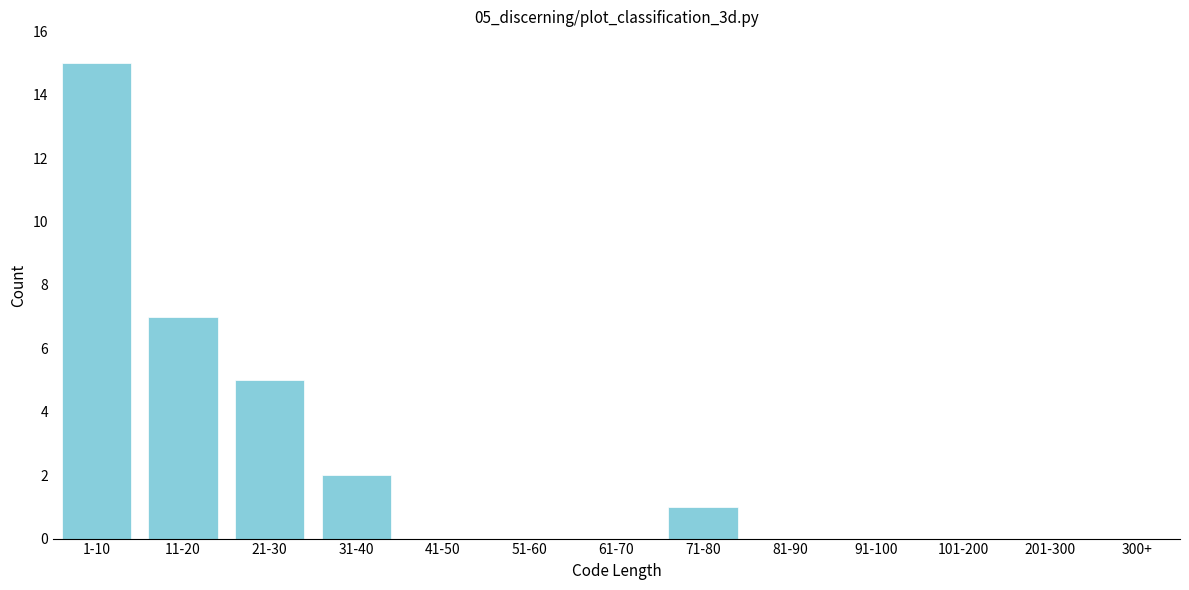

Reading left to right, transcribe all the data shown in this chart.

1-10=15	11-20=7	21-30=5	31-40=2	41-50=0	51-60=0	61-70=0	71-80=1	81-90=0	91-100=0	101-200=0	201-300=0	300+=0